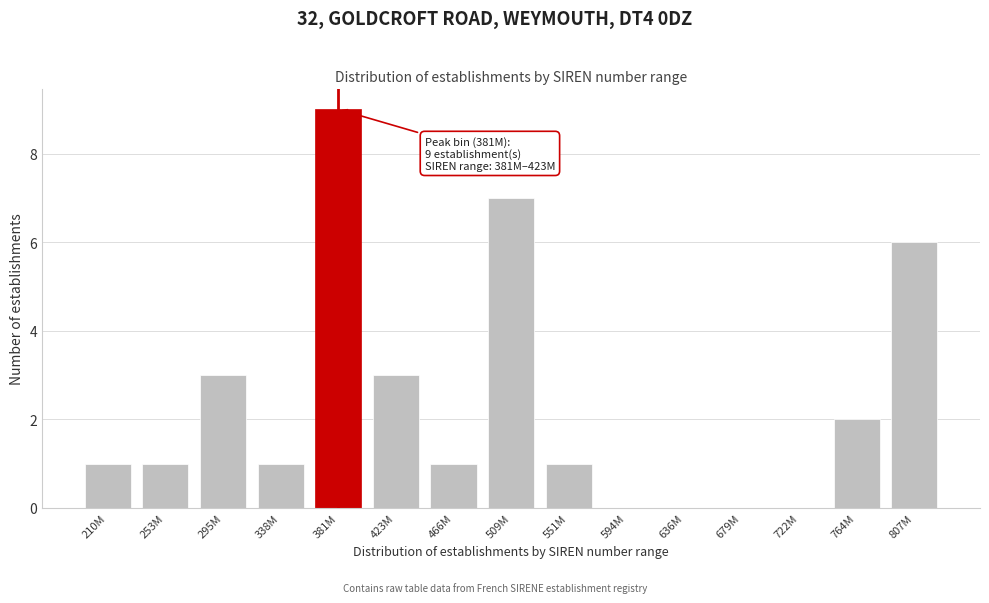

Reading left to right, list all the values displayed in this chart.

210M=1	253M=1	295M=3	338M=1	381M=9	423M=3	466M=1	509M=7	551M=1	594M=0	636M=0	679M=0	722M=0	764M=2	807M=6